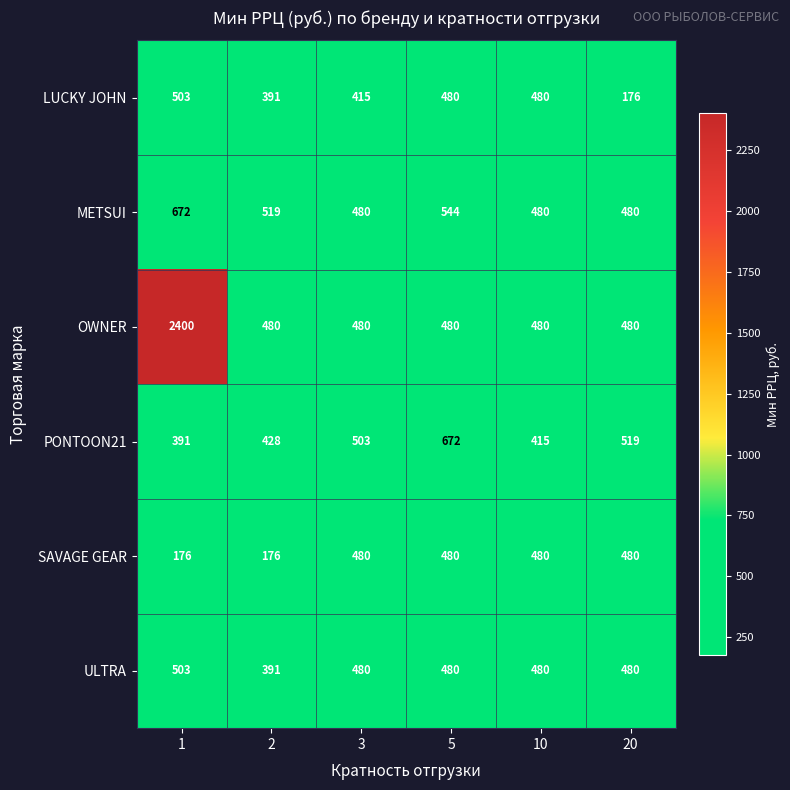

What is the sum of all OWNER values?

4800